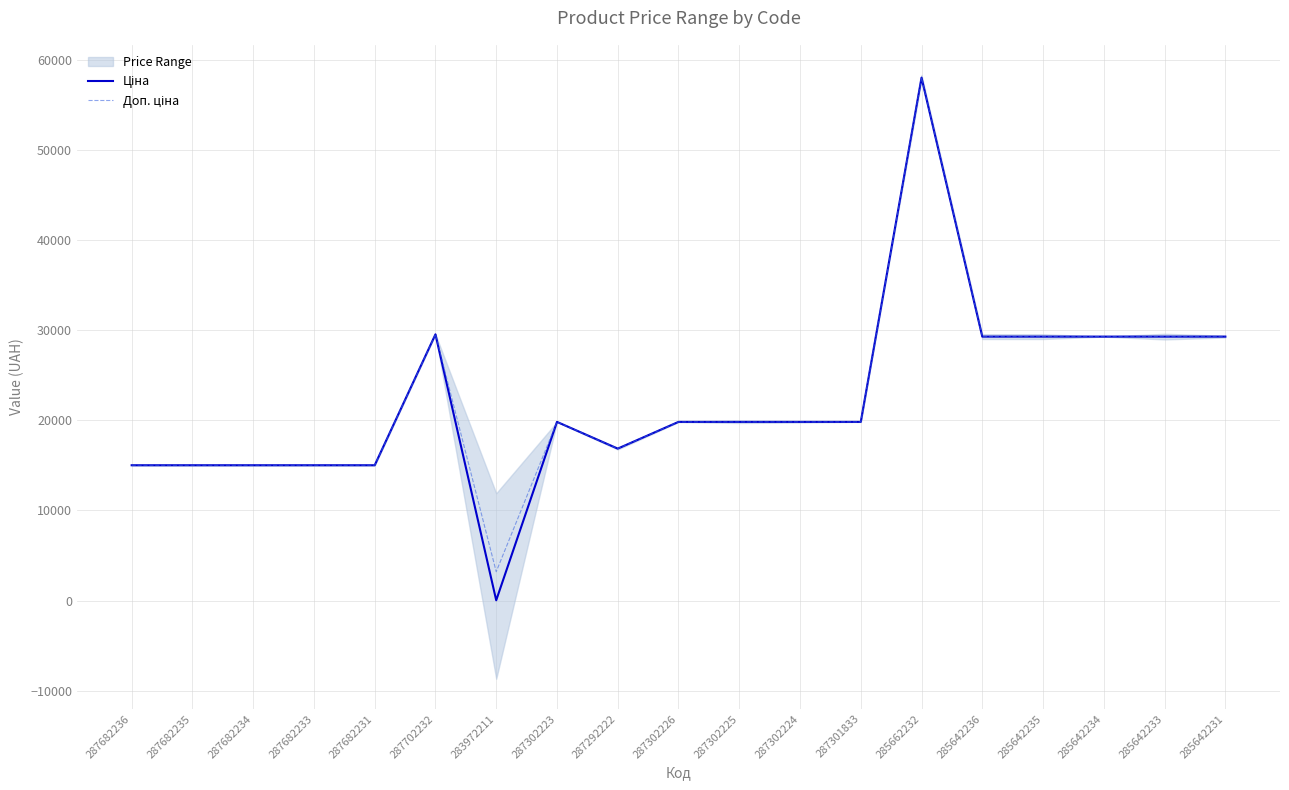

List the series in order of their peak value, lowest first.

Ціна, Доп. ціна